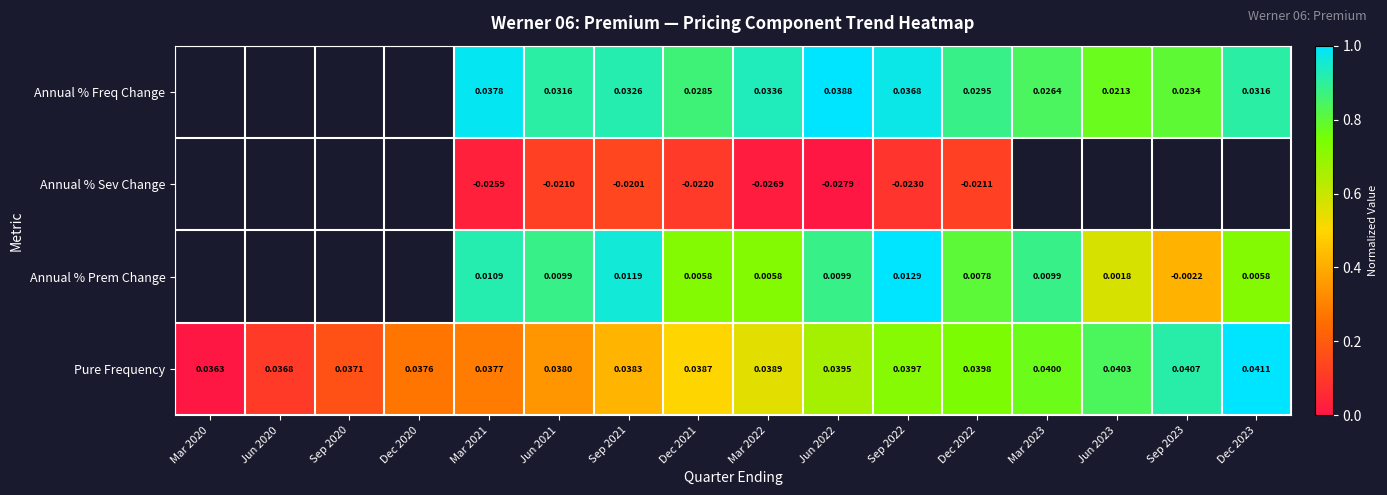

Rank the series at Jun 2022 from highest to lowest value.

Pure Frequency, Annual % Freq Change, Annual % Prem Change, Annual % Sev Change